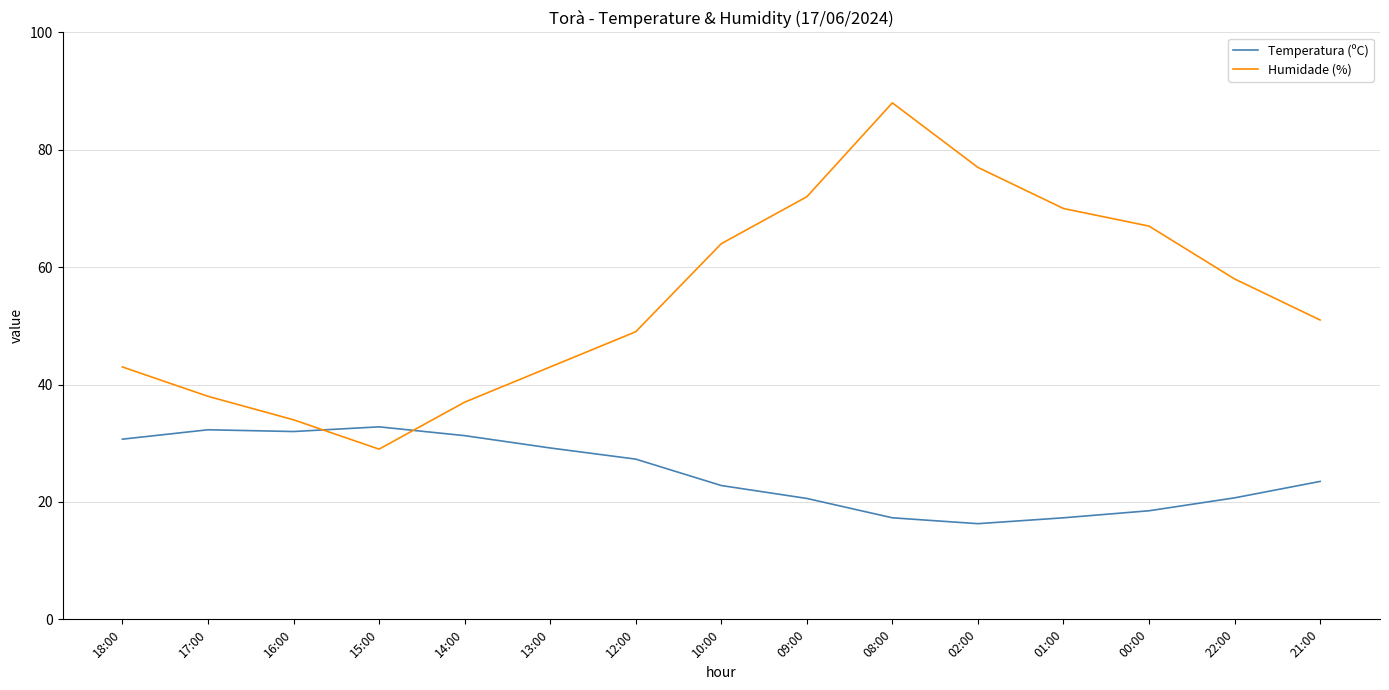

What is the sum of the Temperatura (ºC) values at 09:00 and 16:00?

52.6